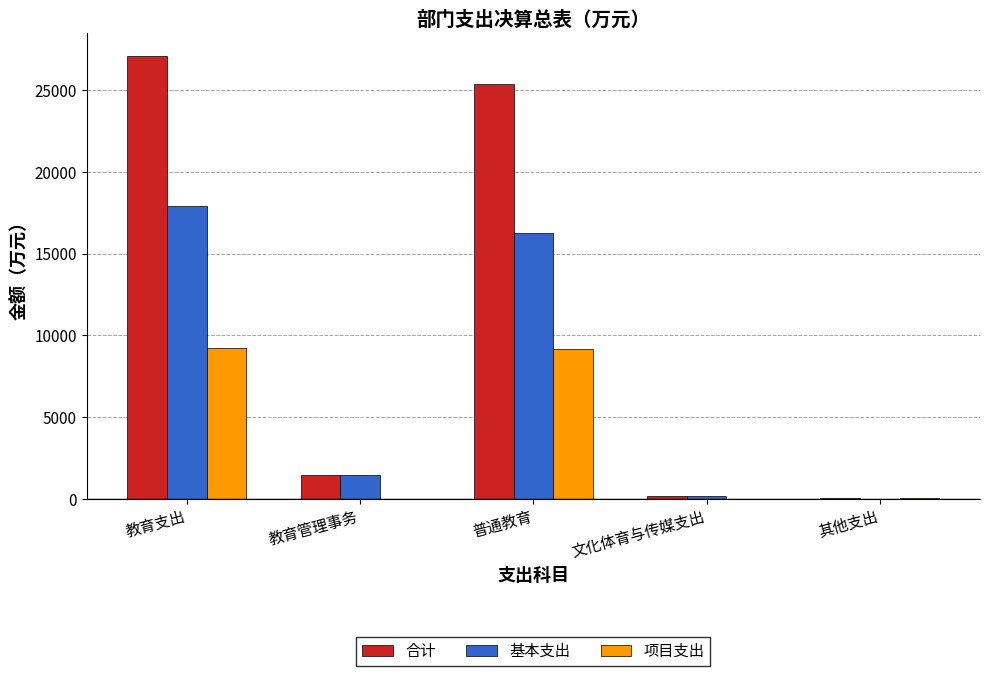

What is the sum of the 项目支出 values at 普通教育 and 教育支出?

18366.3